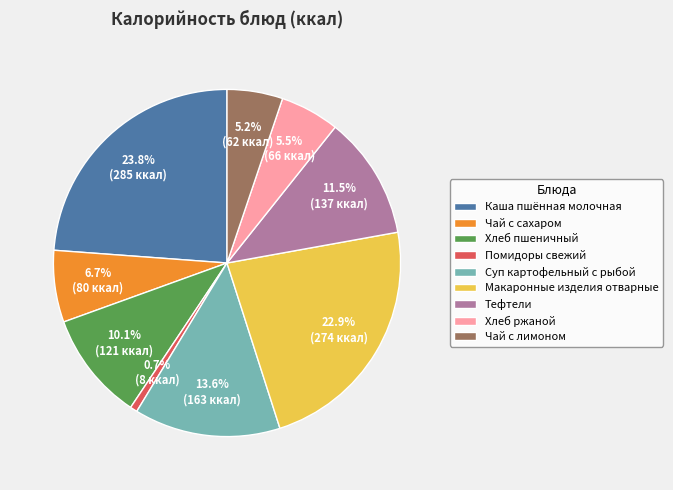

Between Каша пшённая молочная and Хлеб ржаной, which is larger?

Каша пшённая молочная